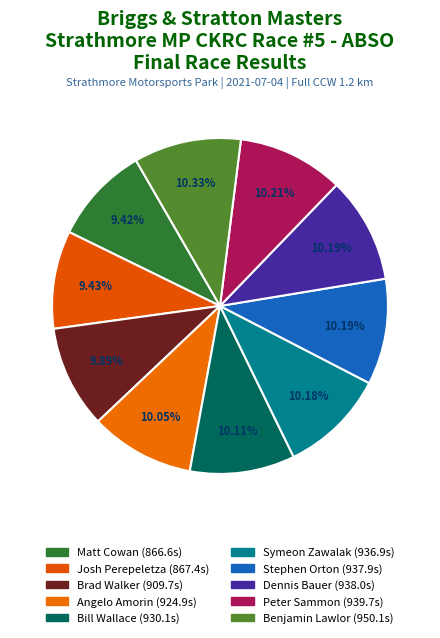

What is the change in value from Matt Cowan to Stephen Orton?

+71.3